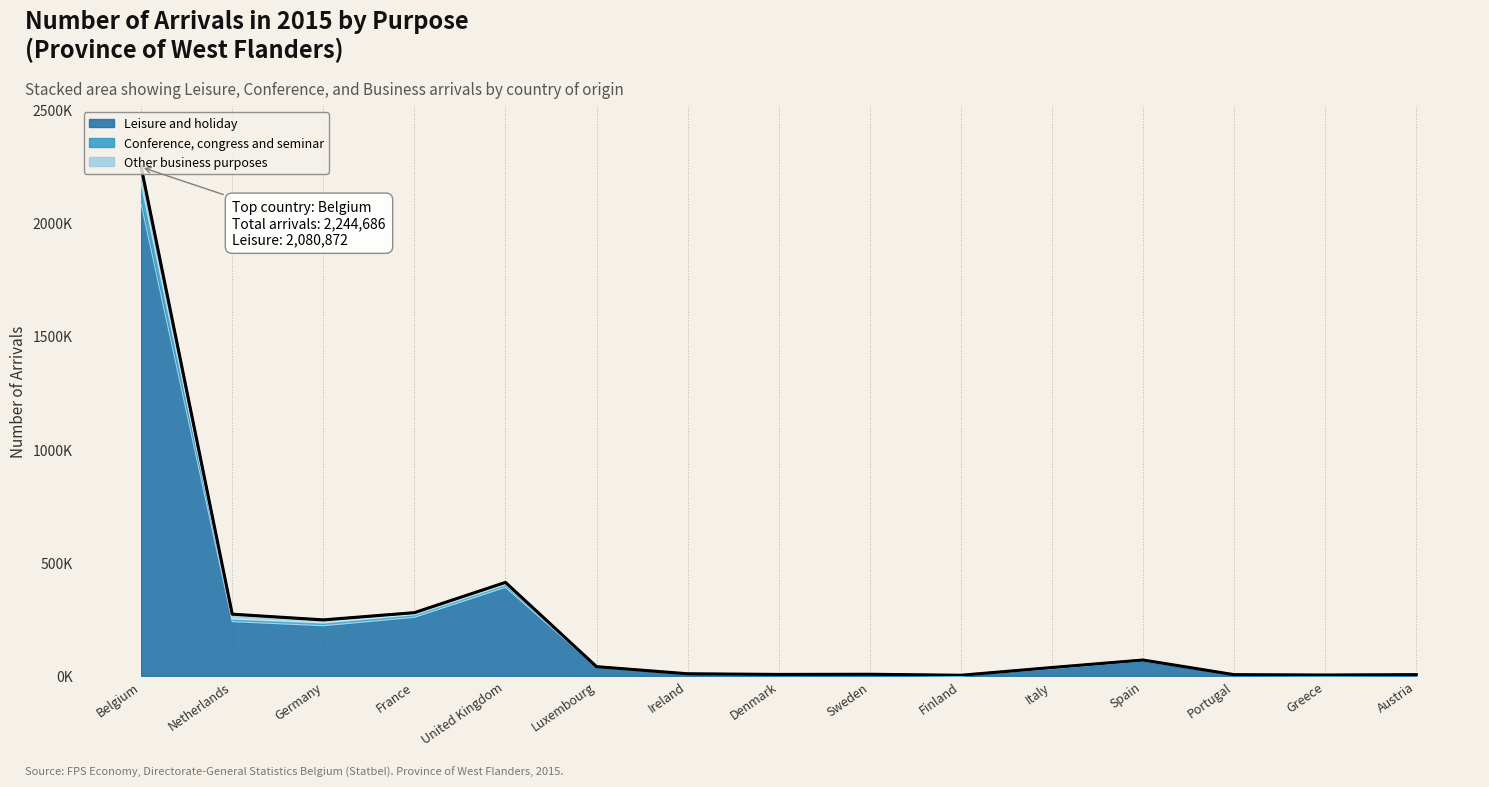

What is the value of the 15th point from the left?

4987